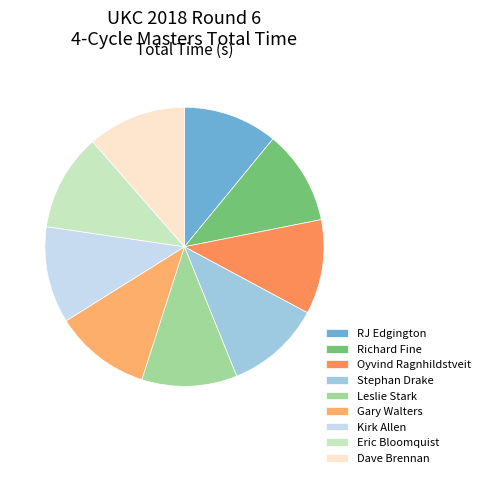

How many slices are in this pie chart?

9